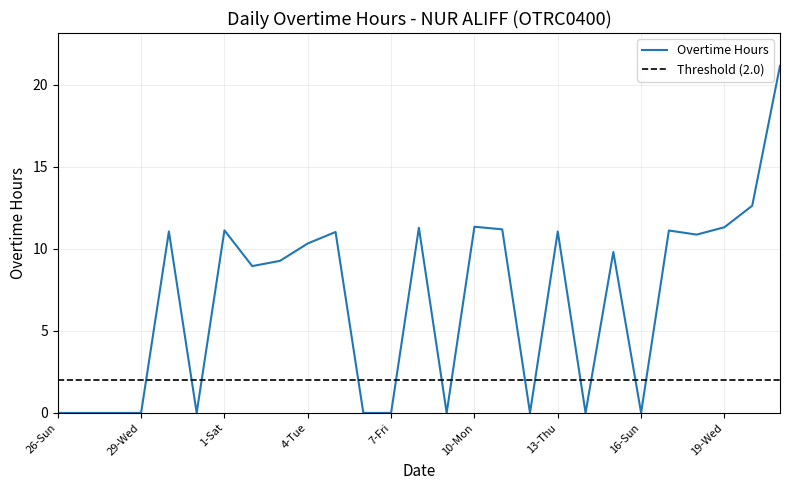

The chart shows a value of 9.3 at 3-Mon. True or false?

True